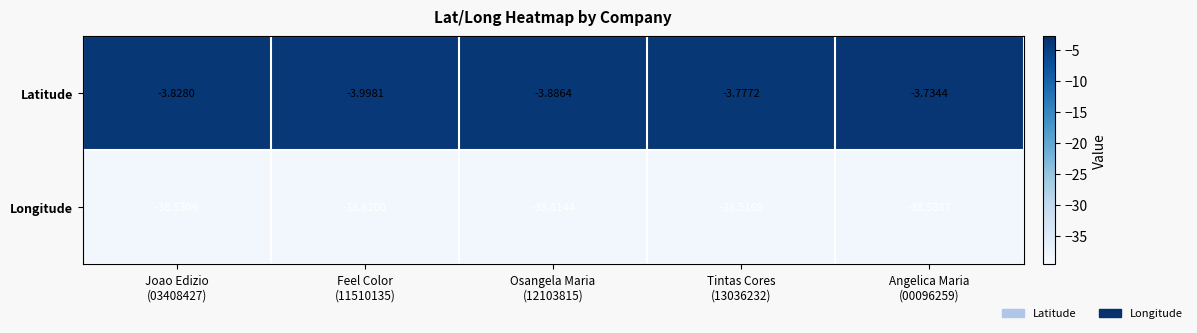

What is the total value across all series at Tintas Cores
(13036232)?

-42.3